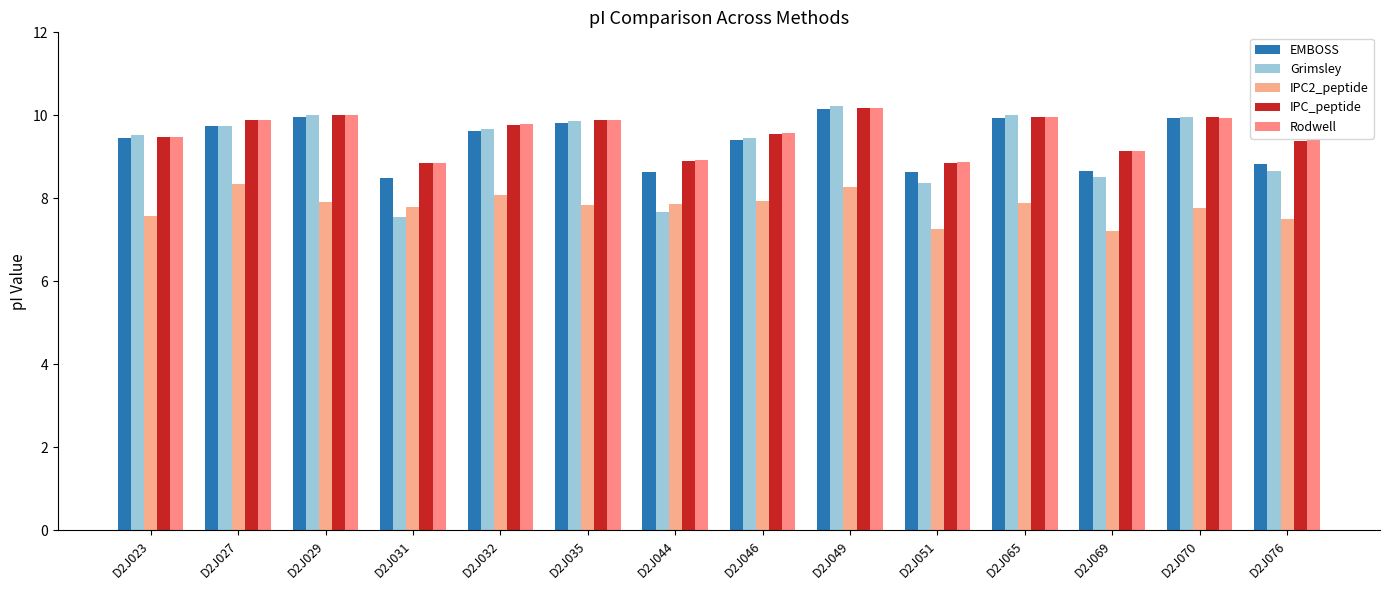

Reading left to right, what are all the values shown in this chart?

EMBOSS: D2J023=9.5	D2J027=9.8	D2J029=10.0	D2J031=8.5	D2J032=9.6	D2J035=9.8	D2J044=8.6	D2J046=9.4	D2J049=10.2	D2J051=8.6	D2J065=9.9	D2J069=8.7	D2J070=9.9	D2J076=8.8
Grimsley: D2J023=9.5	D2J027=9.8	D2J029=10.0	D2J031=7.5	D2J032=9.7	D2J035=9.9	D2J044=7.7	D2J046=9.5	D2J049=10.2	D2J051=8.4	D2J065=10.0	D2J069=8.5	D2J070=10.0	D2J076=8.7
IPC2_peptide: D2J023=7.6	D2J027=8.3	D2J029=7.9	D2J031=7.8	D2J032=8.1	D2J035=7.8	D2J044=7.9	D2J046=7.9	D2J049=8.3	D2J051=7.3	D2J065=7.9	D2J069=7.2	D2J070=7.8	D2J076=7.5
IPC_peptide: D2J023=9.5	D2J027=9.9	D2J029=10.0	D2J031=8.8	D2J032=9.8	D2J035=9.9	D2J044=8.9	D2J046=9.6	D2J049=10.2	D2J051=8.9	D2J065=10.0	D2J069=9.2	D2J070=10.0	D2J076=9.4
Rodwell: D2J023=9.5	D2J027=9.9	D2J029=10.0	D2J031=8.9	D2J032=9.8	D2J035=9.9	D2J044=8.9	D2J046=9.6	D2J049=10.2	D2J051=8.9	D2J065=10.0	D2J069=9.2	D2J070=9.9	D2J076=9.4